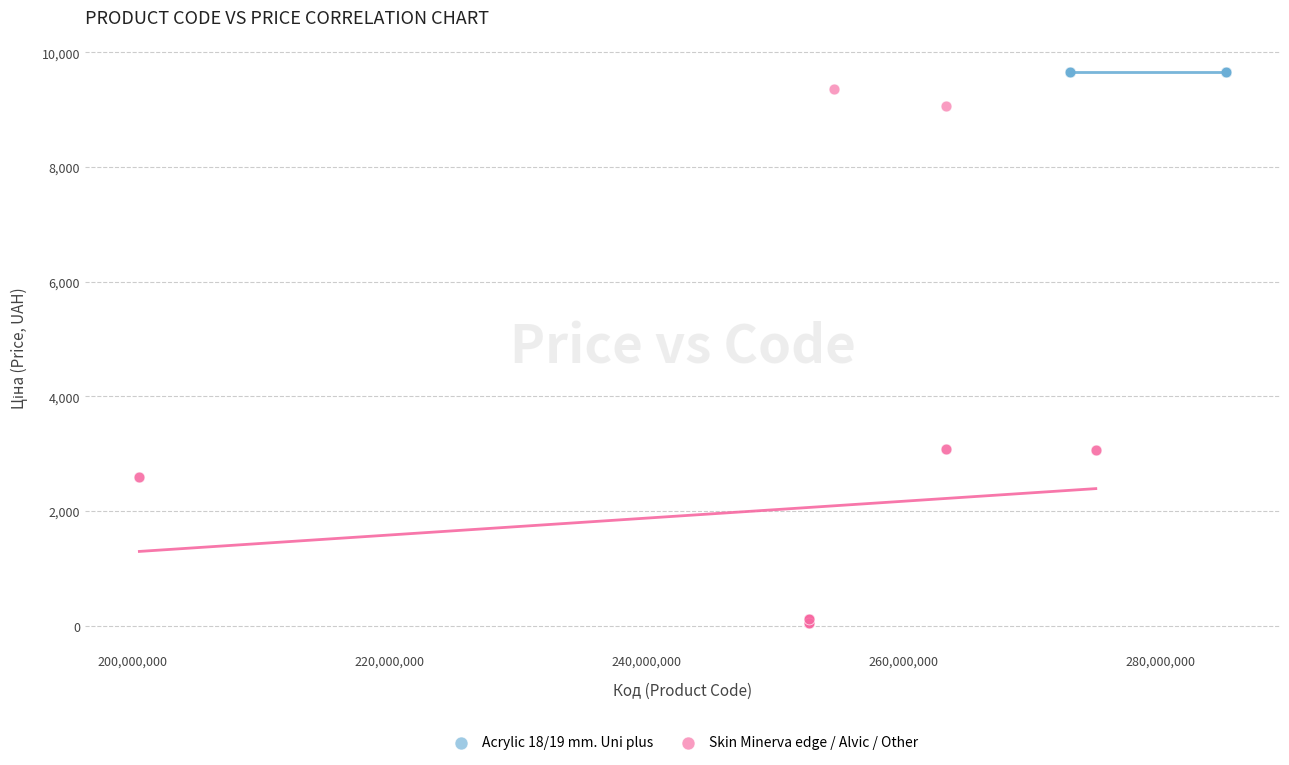

Which series contains the lowest Y value?

Skin Minerva edge / Alvic / Other